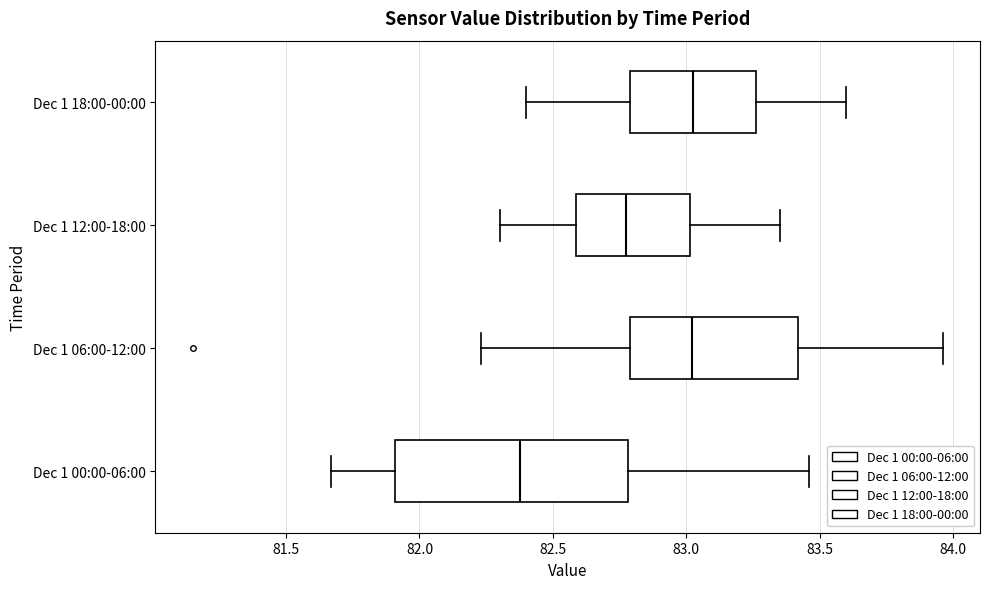

Which box is the widest, from its left edge to its right edge?

Dec 1 00:00-06:00